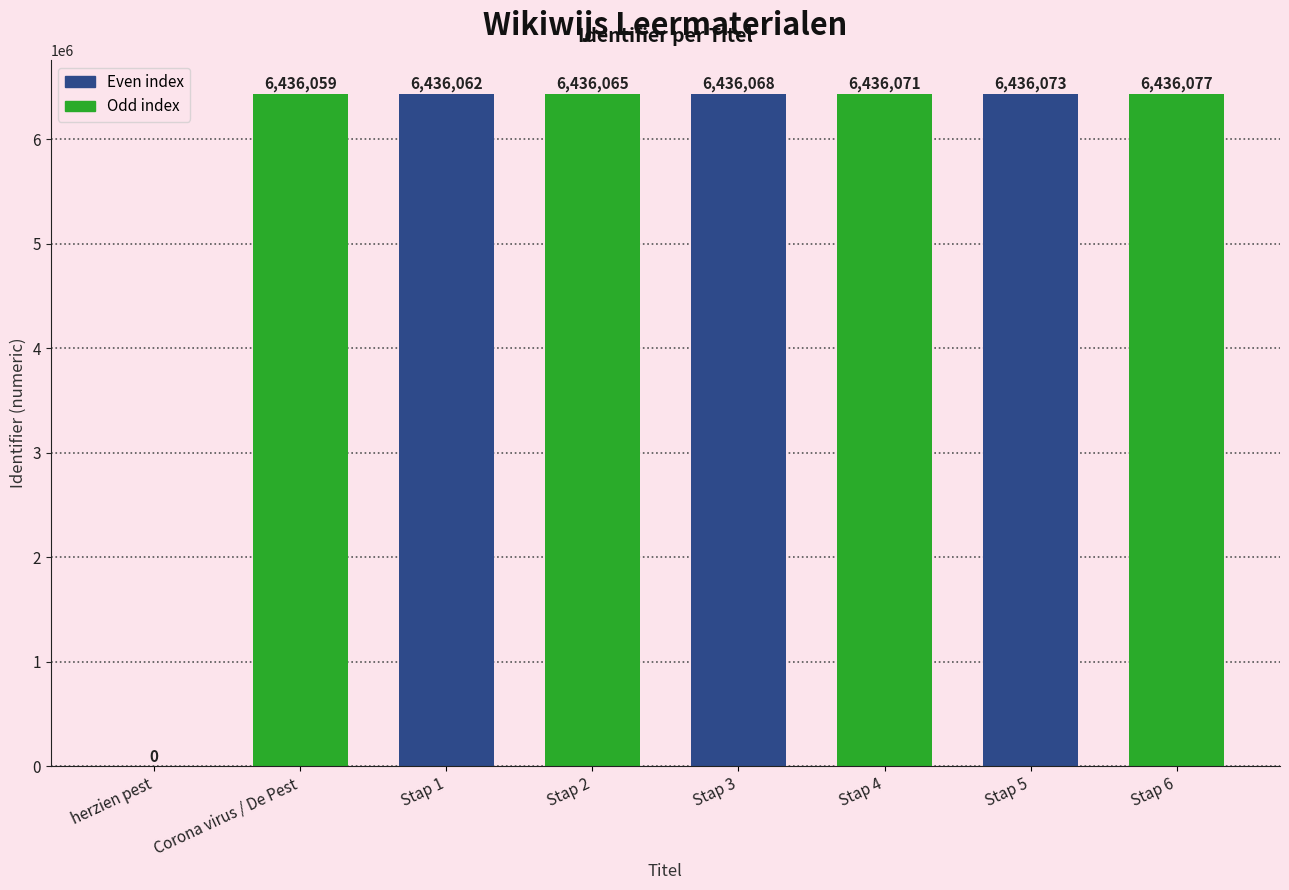

The chart shows a value of 10158305 at Stap 3. True or false?

False